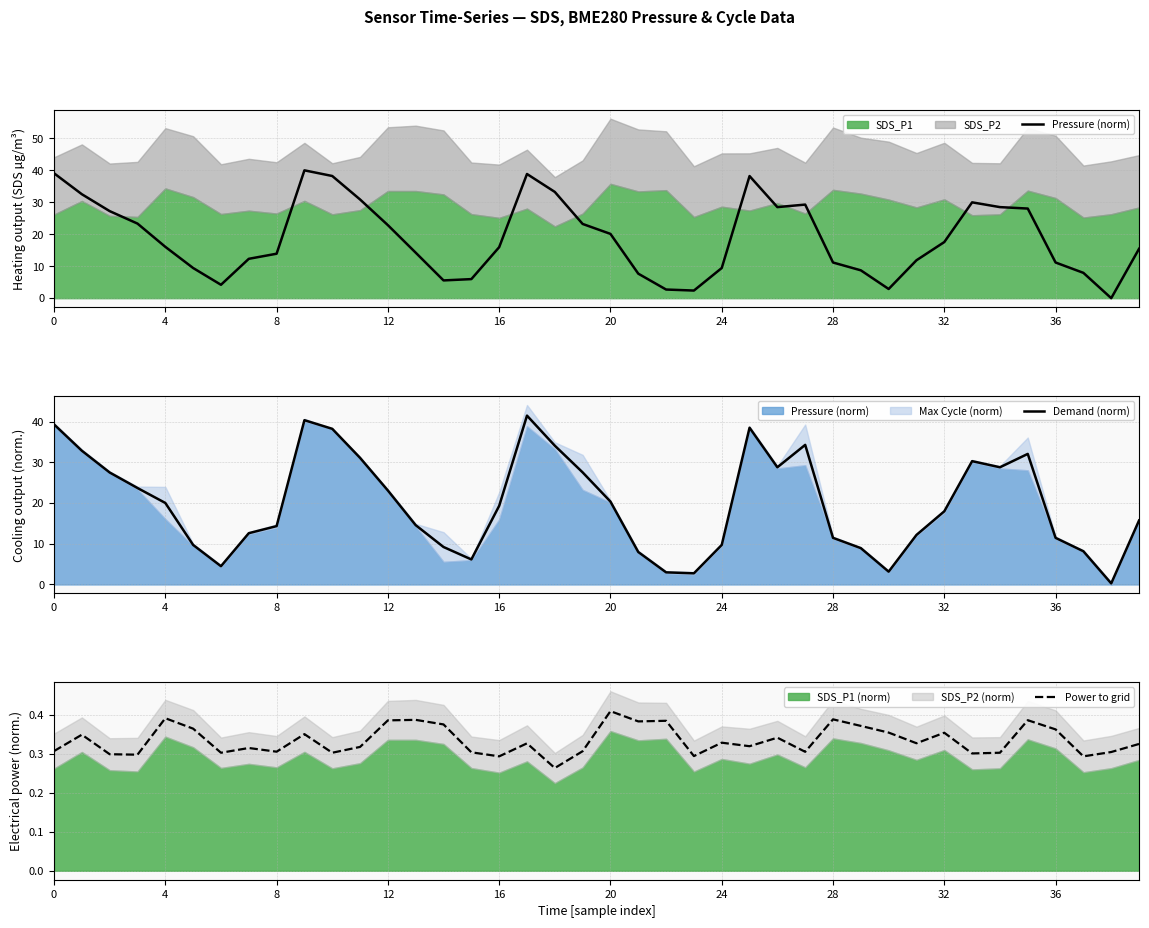

True or false: Power to grid has a value of 0.5 at 18.

False